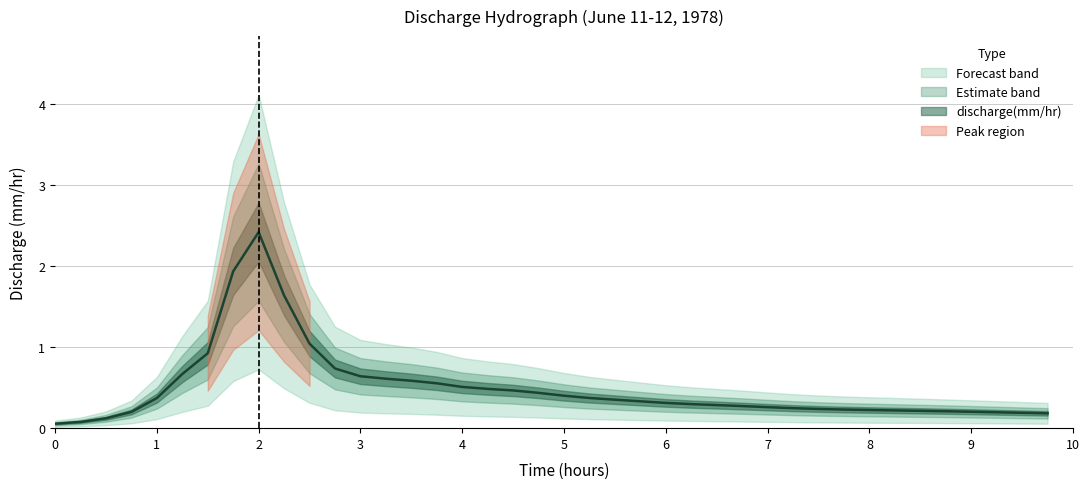

Is it true that the value at 3 is 0.9?

False